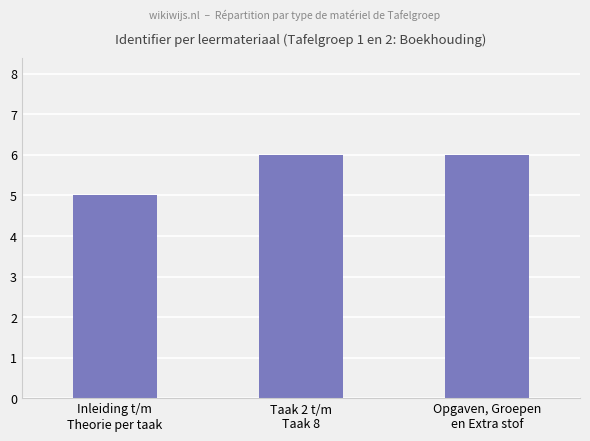

Approximately how many times larger is the value at Taak 2 t/m
Taak 8 compared to Inleiding t/m
Theorie per taak?

1.2